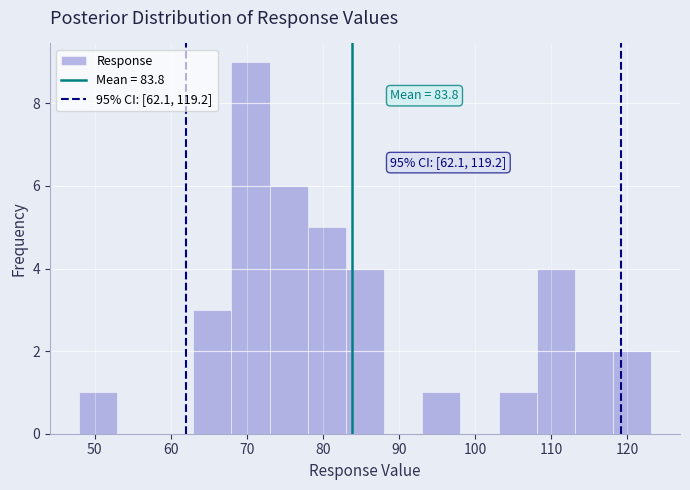

Which range on the x-axis has the tallest bar?

68 to 73